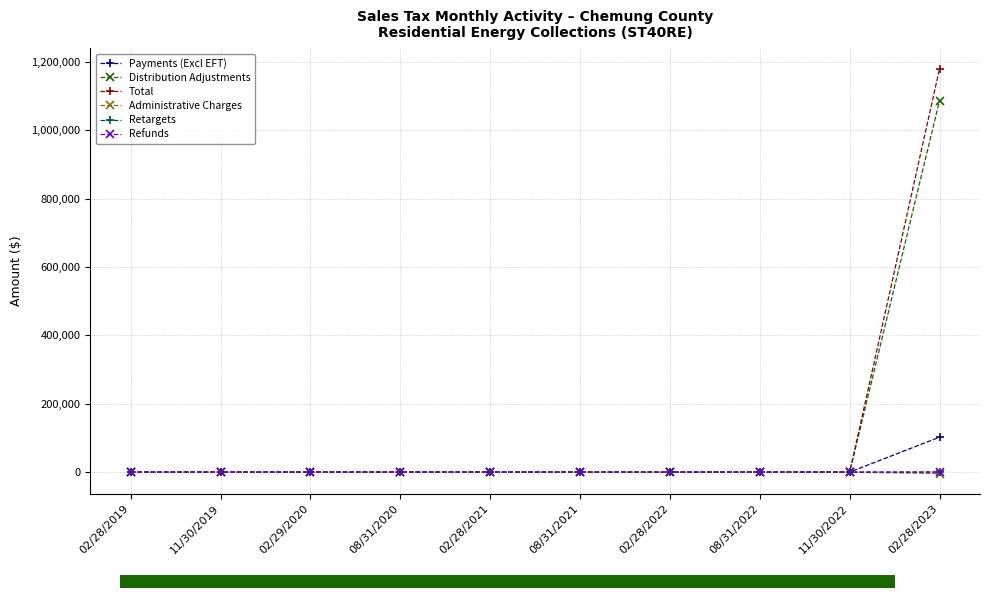

Is it true that Payments (Excl EFT) equals 102326.5 at 02/28/2023?

True